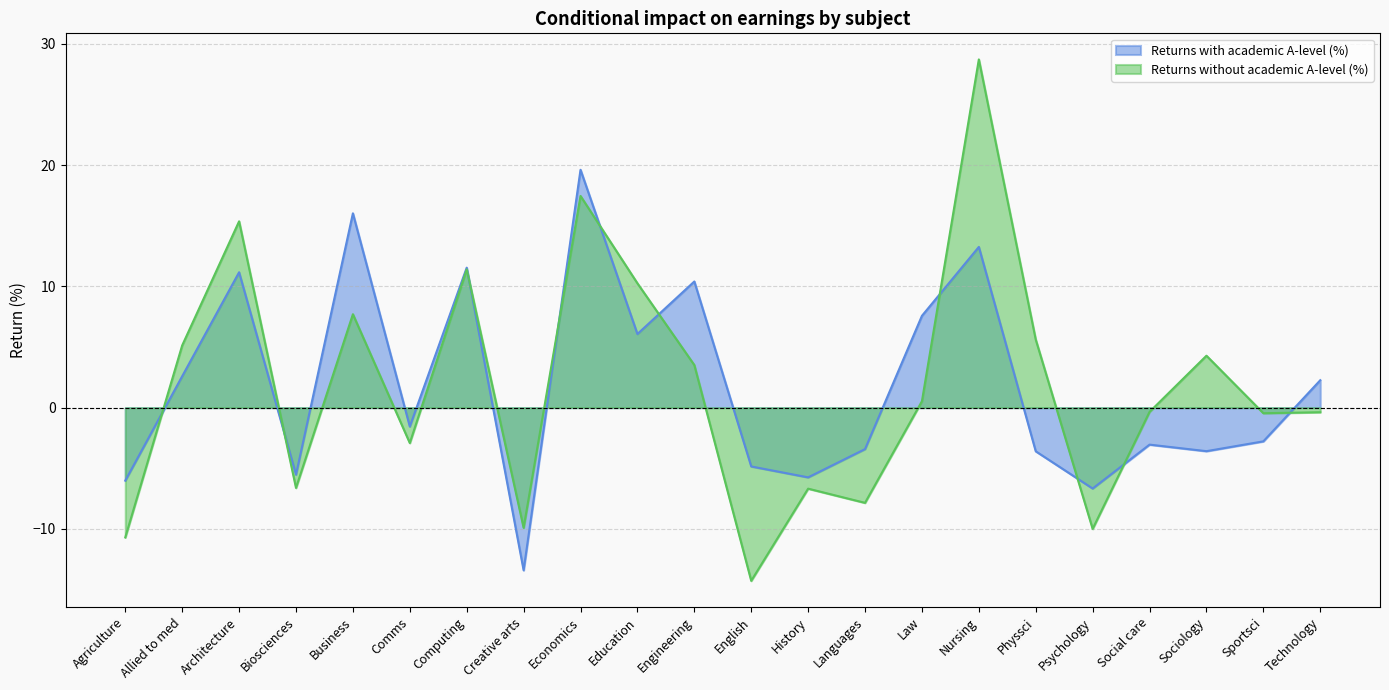

At which category is the sum across all series the highest?

Nursing